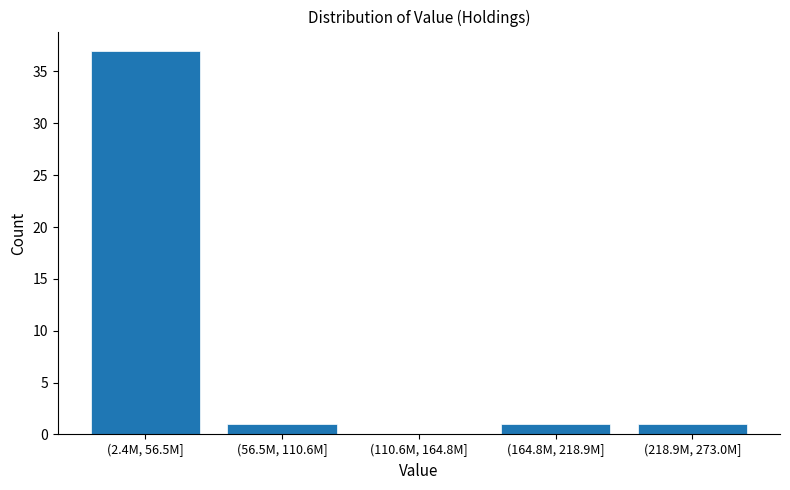

Reading right to left, extract all data points from this chart.

(218.9M, 273.0M]=1	(164.8M, 218.9M]=1	(110.6M, 164.8M]=0	(56.5M, 110.6M]=1	(2.4M, 56.5M]=37